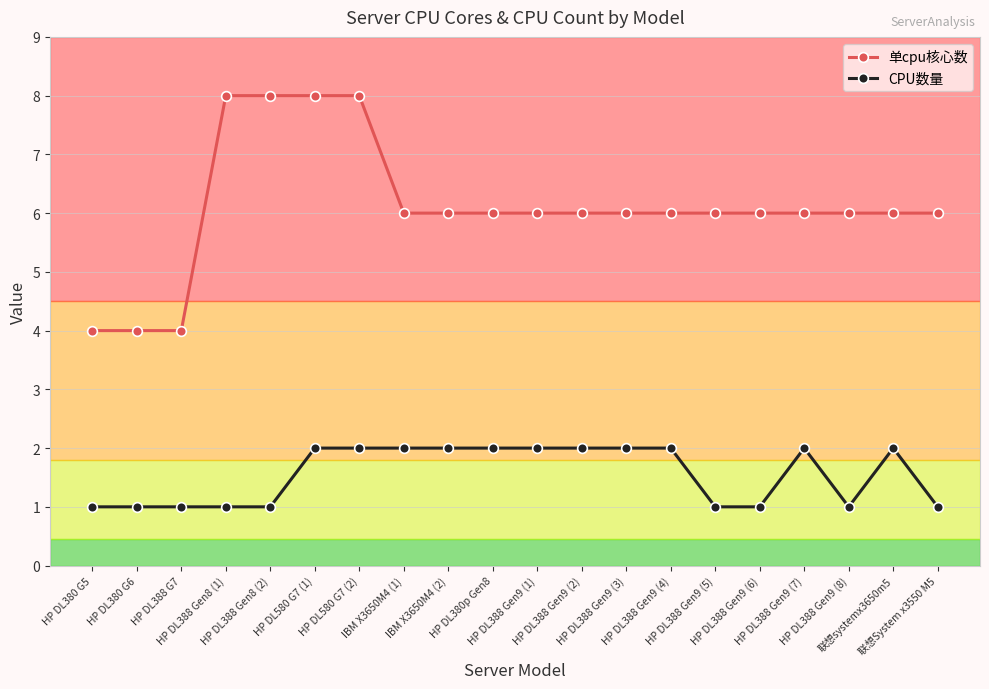

What is the total value across all series at HP DL388 Gen9 (2)?

8